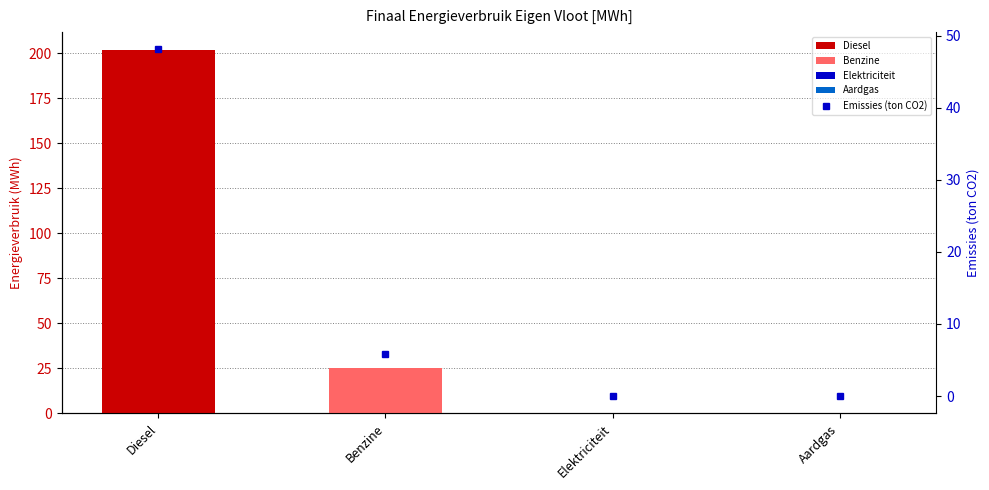

Reading left to right, extract all data points from this chart.

48.1	5.9	0.0	0.0